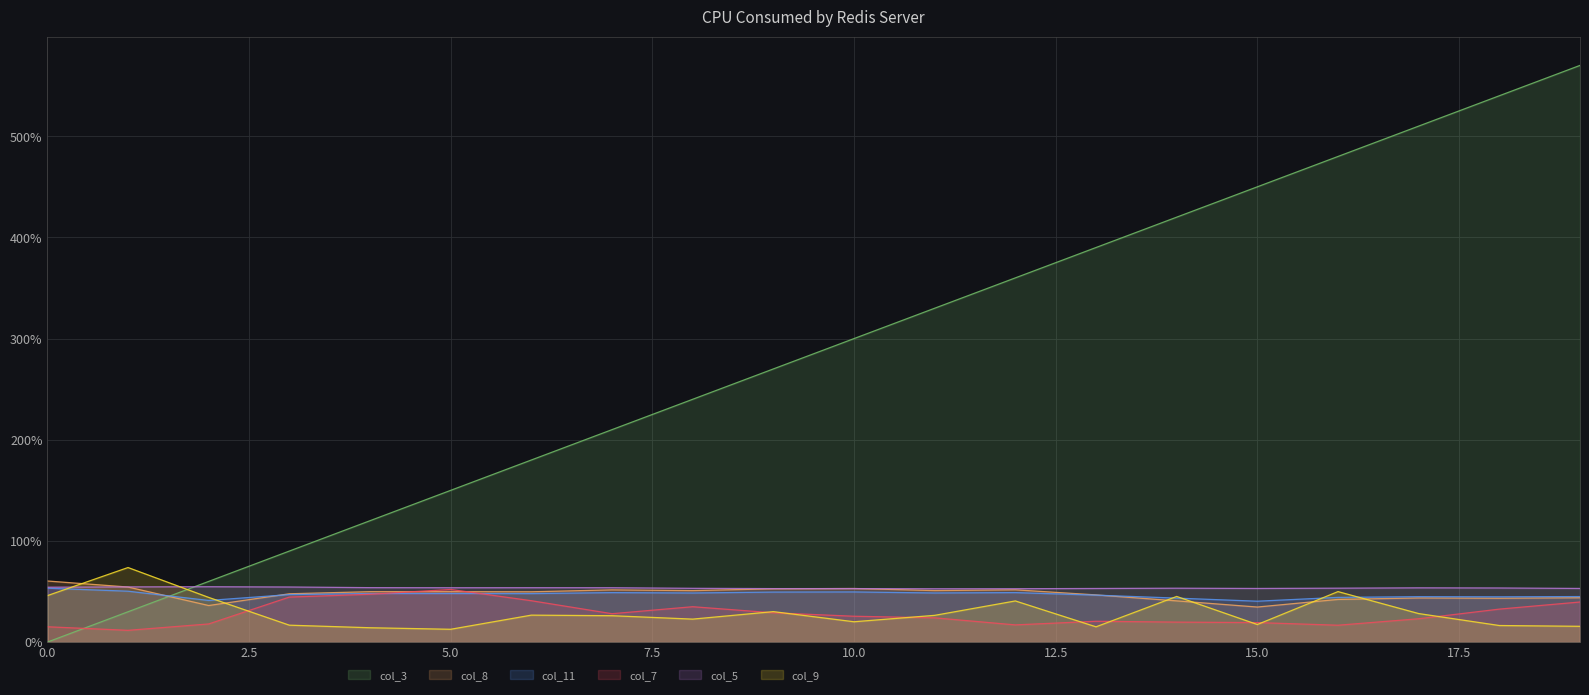

Is it true that col_9 equals 28.2 at 17?

True